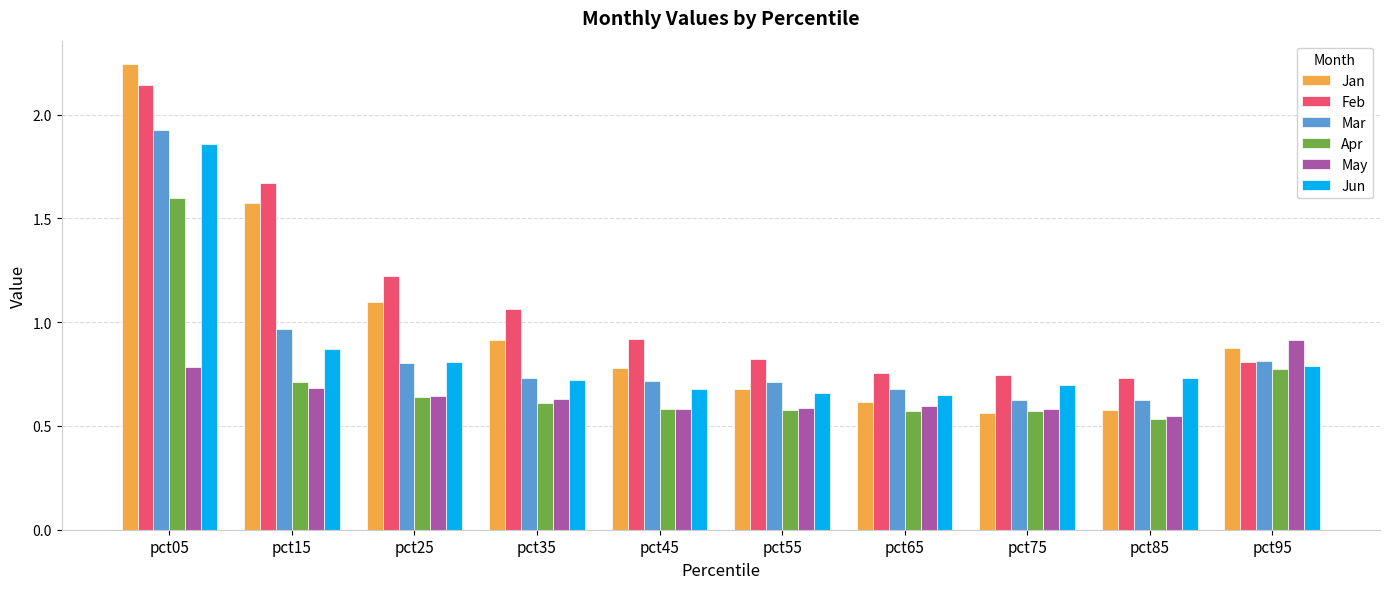

What is the difference between the second highest and minimum values in the Mar series?

0.3